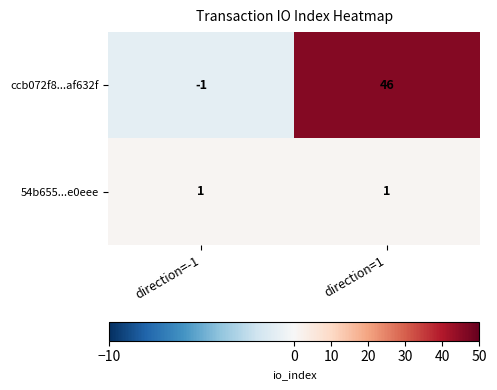

Is it true that ccb072f8...af632f equals 46 at direction=1?

True